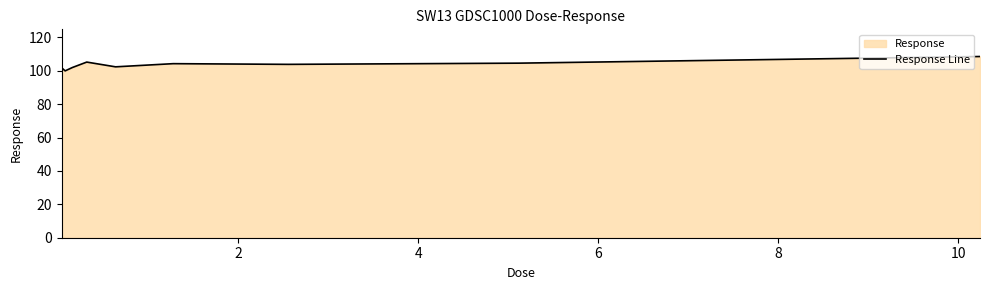

What is the greatest value displayed?

108.5